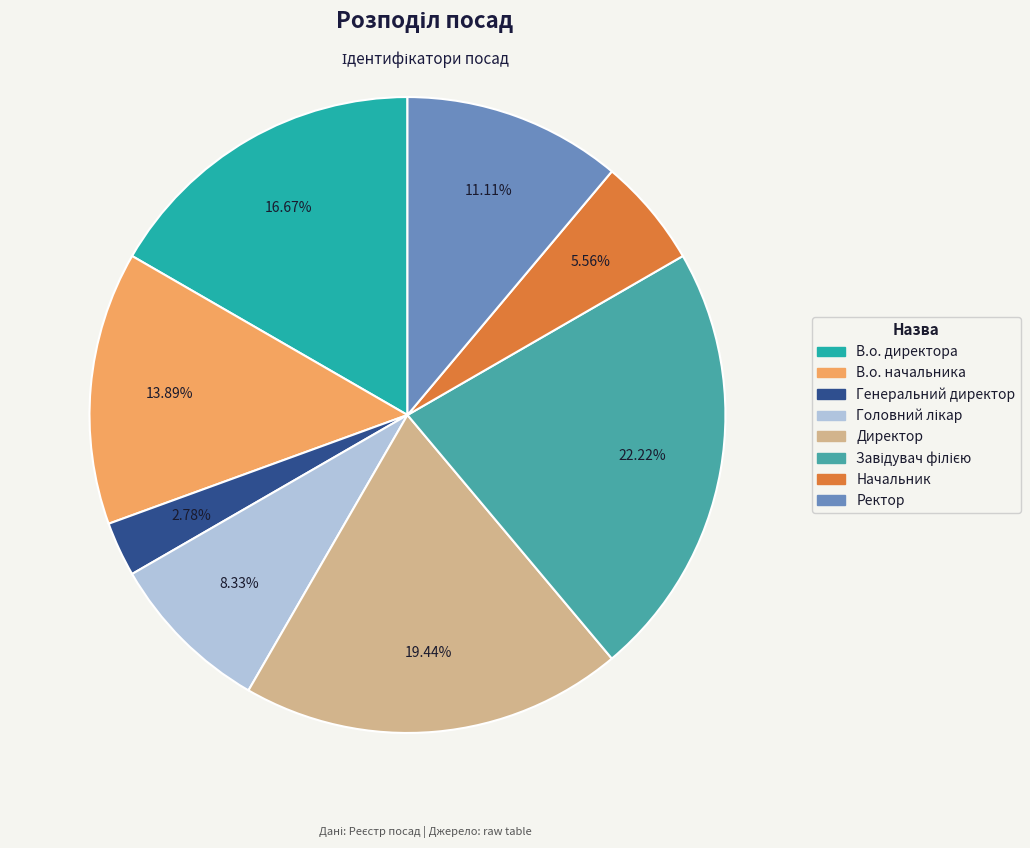

To the nearest percent, what is the combined percentage of В.о. директора and Директор?

36%